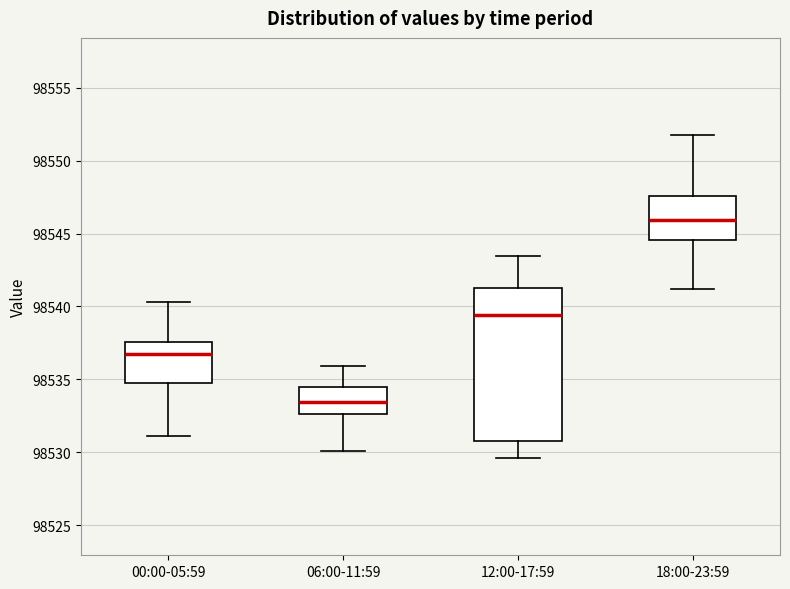

Which box has the highest median line?

18:00-23:59